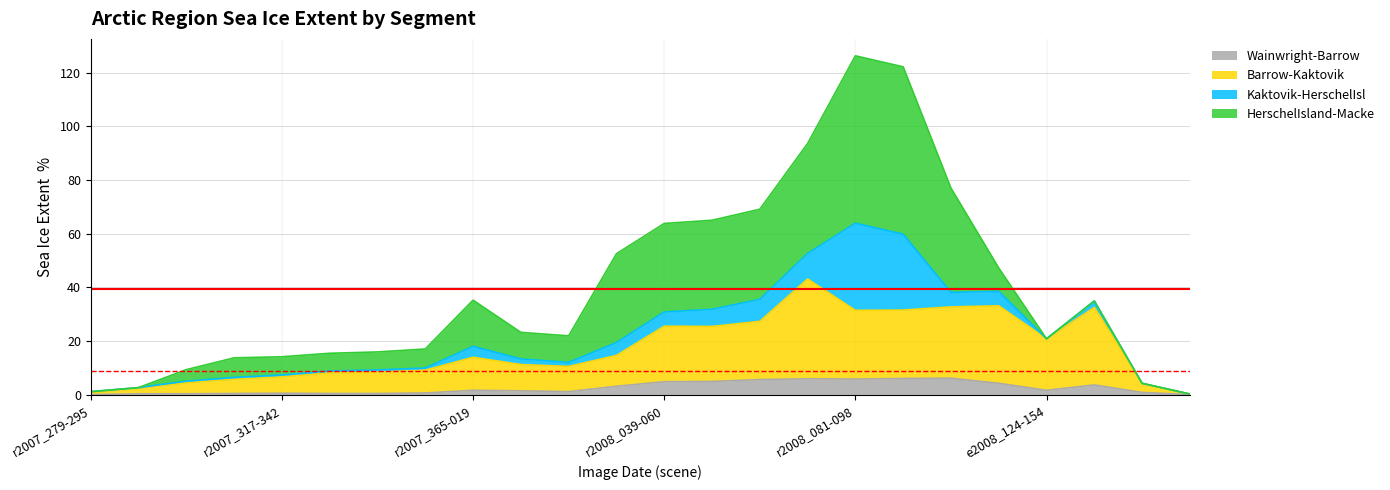

The value of Wainwright-Barrow at e2008_146-162 is 6.0. True or false?

False